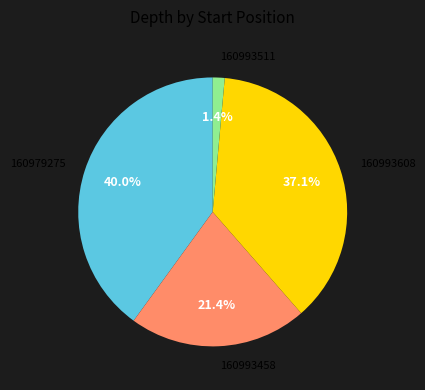

Combined, do 160979275 and 160993458 account for over 50%?

Yes